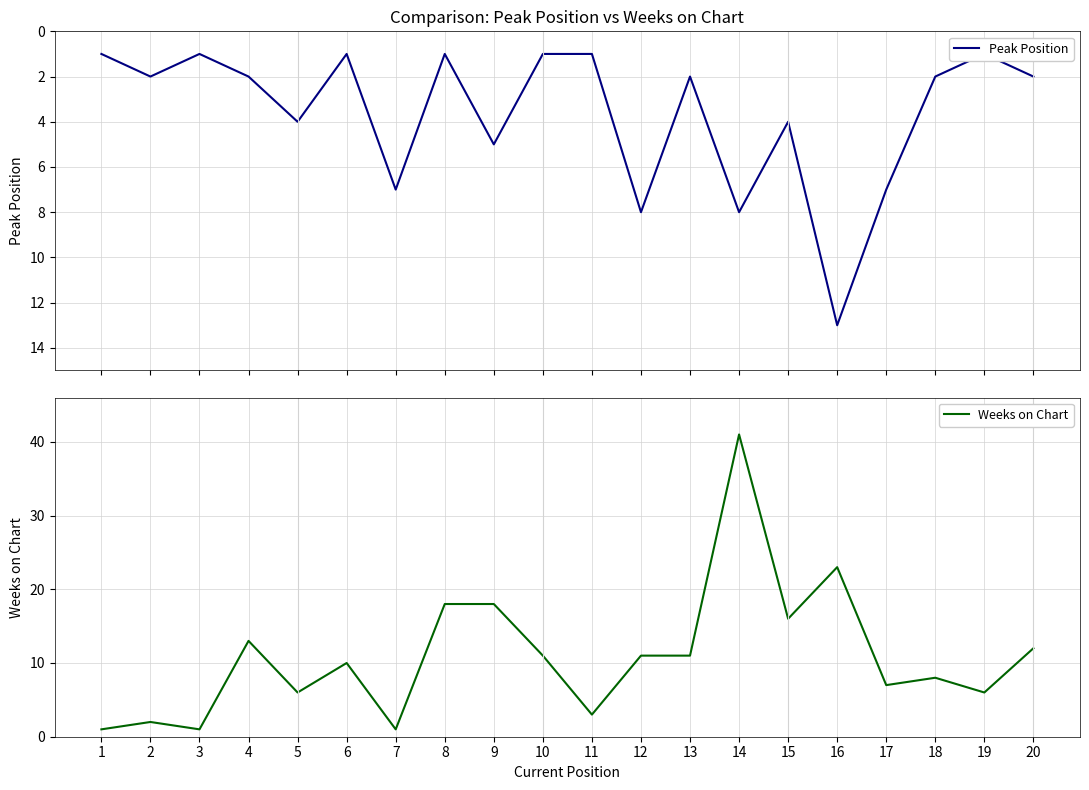

What is the smallest value displayed?

1